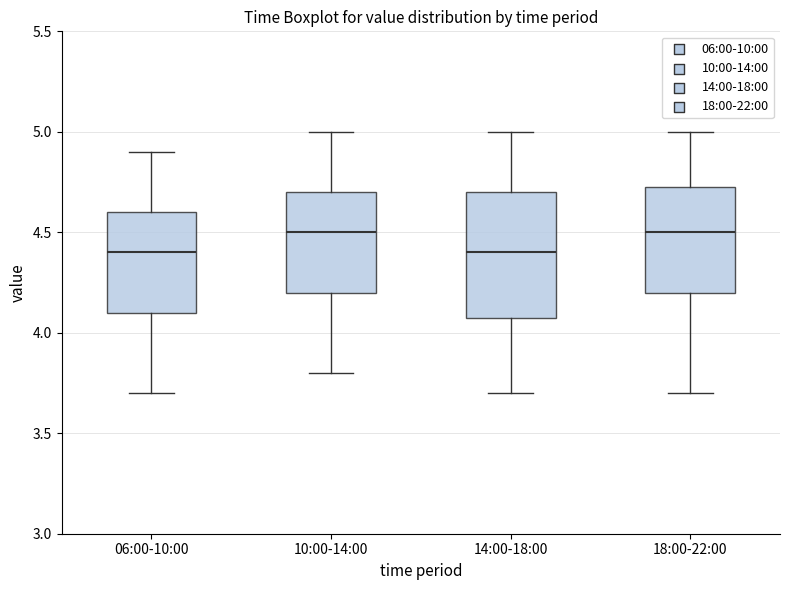

Reading left to right, transcribe this box plot: for each box, give where its median line is, the range the box spans, and where its two whiskers end, as read against the y-axis. The values are not printed on the chart, so give them approximately, as read against the axis.

06:00-10:00: median 4.40, box 4.10 to 4.60, whiskers 3.70 to 4.90
10:00-14:00: median 4.50, box 4.20 to 4.70, whiskers 3.80 to 5.00
14:00-18:00: median 4.40, box 4.10 to 4.70, whiskers 3.70 to 5.00
18:00-22:00: median 4.50, box 4.20 to 4.75, whiskers 3.70 to 5.00